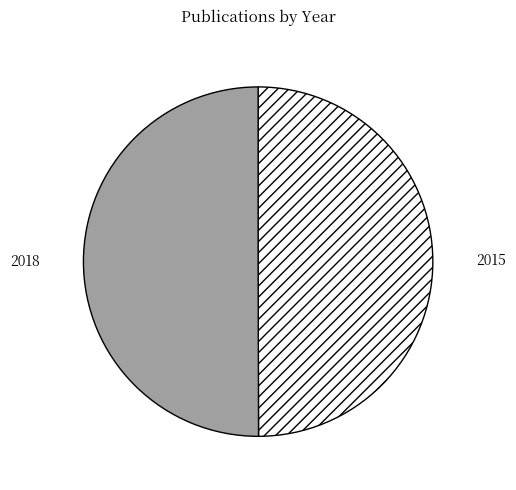

Approximately how many times larger is the value at 2015 compared to 2018?

1.0